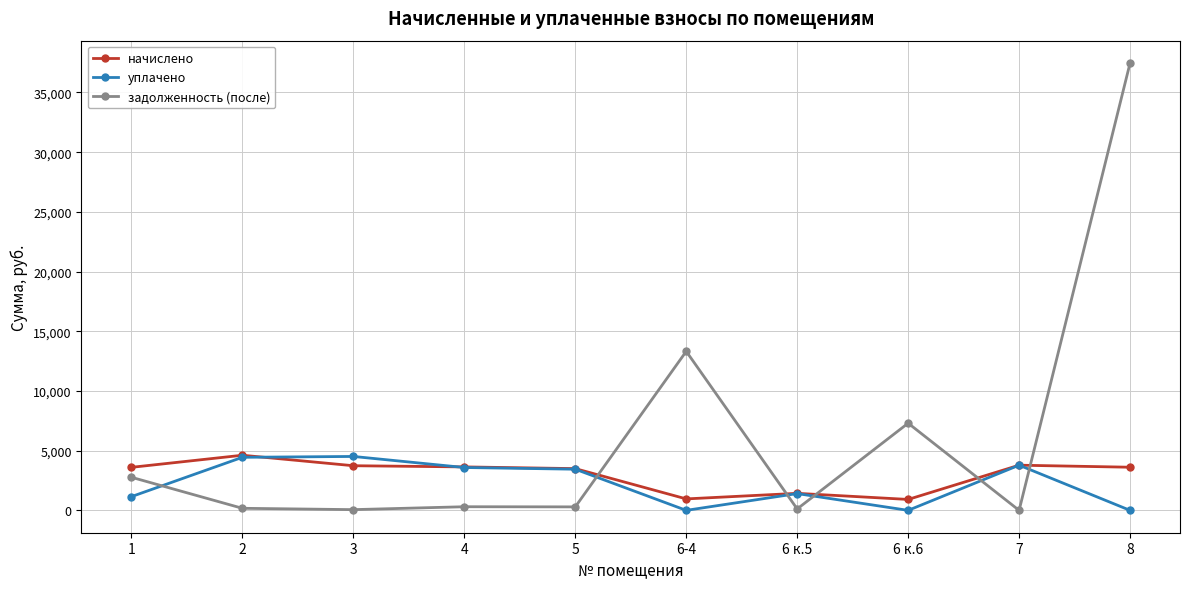

At which label does уплачено first exceed 3446?

2